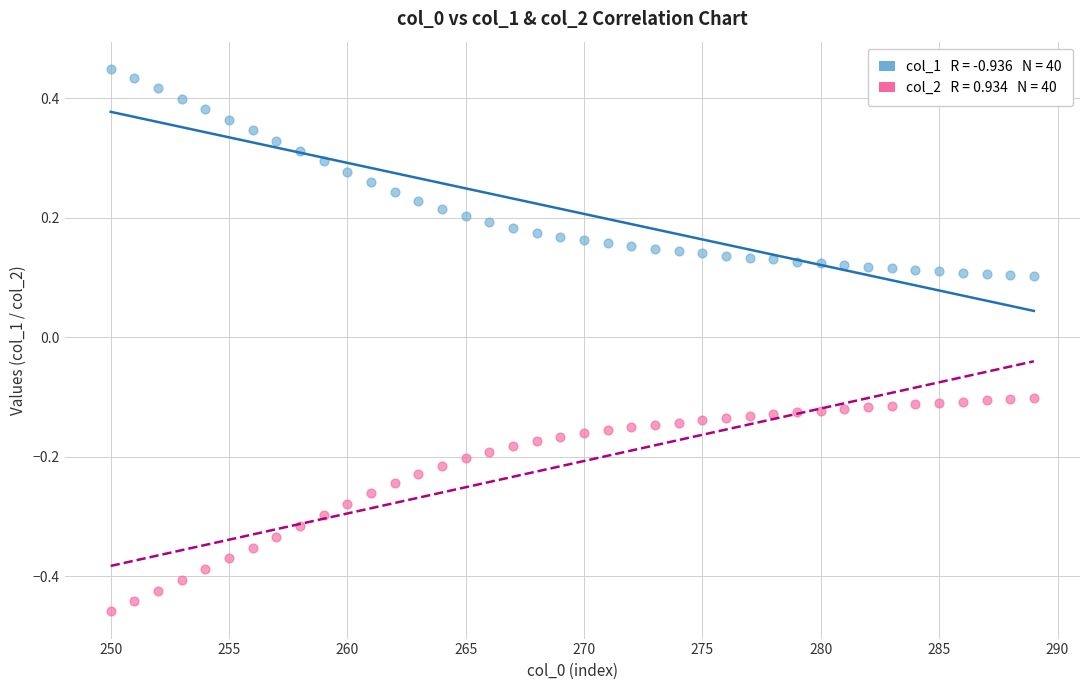

Across all data points, what is the range of Y values (max minus min)?

0.9